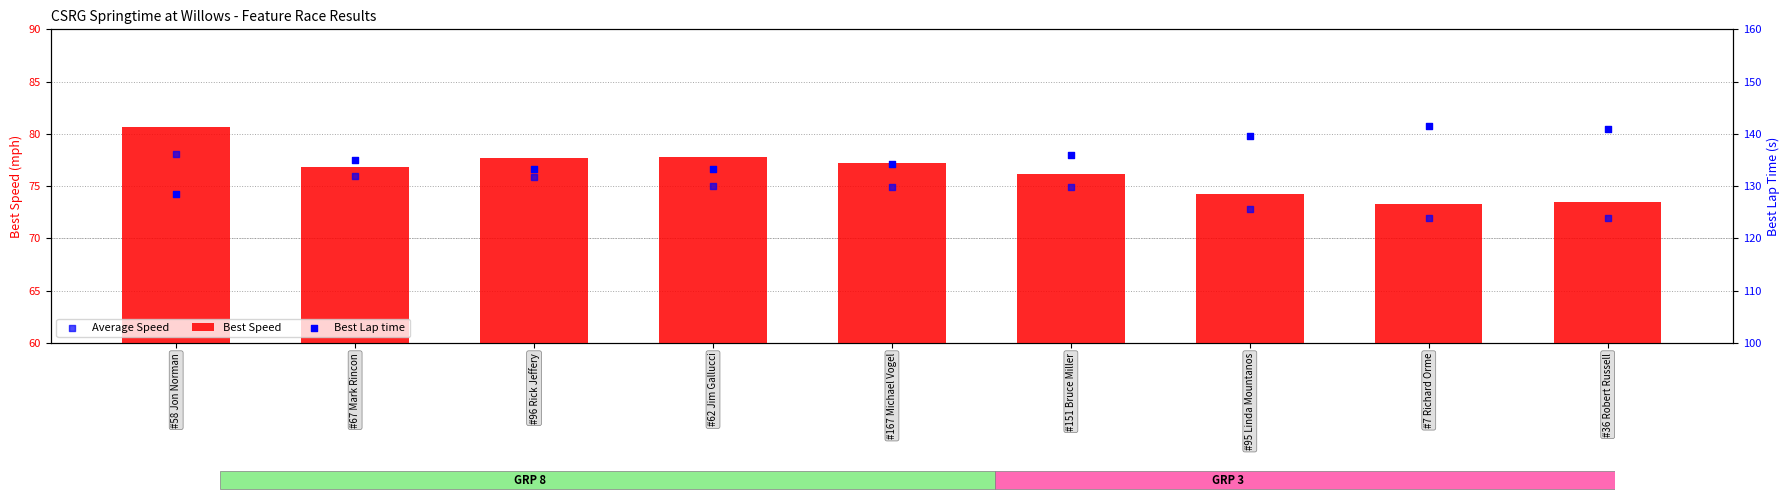

At which category is the sum across all series the highest?

#67 Mark Rincon